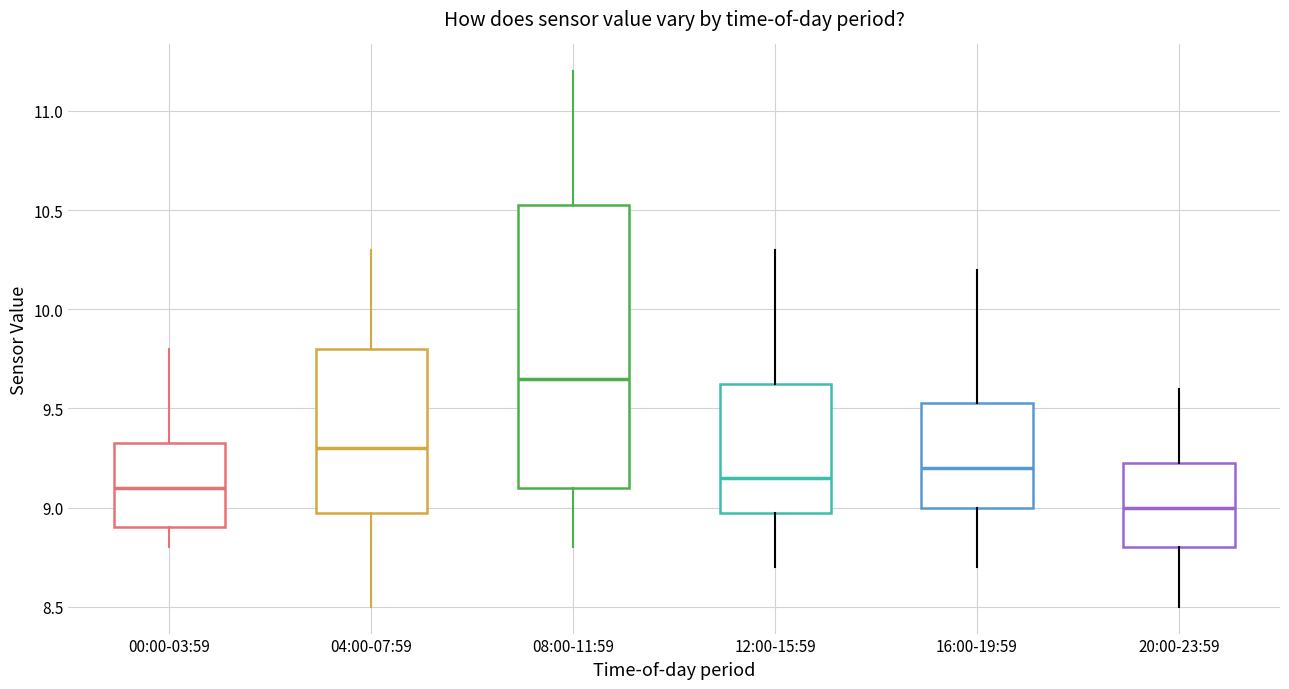

Reading left to right, transcribe this box plot: for each box, give where its median line is, the range the box spans, and where its two whiskers end, as read against the y-axis. The values are not printed on the chart, so give them approximately, as read against the axis.

00:00-03:59: median 9.10, box 8.90 to 9.35, whiskers 8.80 to 9.80
04:00-07:59: median 9.30, box 9.00 to 9.80, whiskers 8.50 to 10.30
08:00-11:59: median 9.65, box 9.10 to 10.55, whiskers 8.80 to 11.20
12:00-15:59: median 9.15, box 9.00 to 9.65, whiskers 8.70 to 10.30
16:00-19:59: median 9.20, box 9.00 to 9.55, whiskers 8.70 to 10.20
20:00-23:59: median 9.00, box 8.80 to 9.25, whiskers 8.50 to 9.60